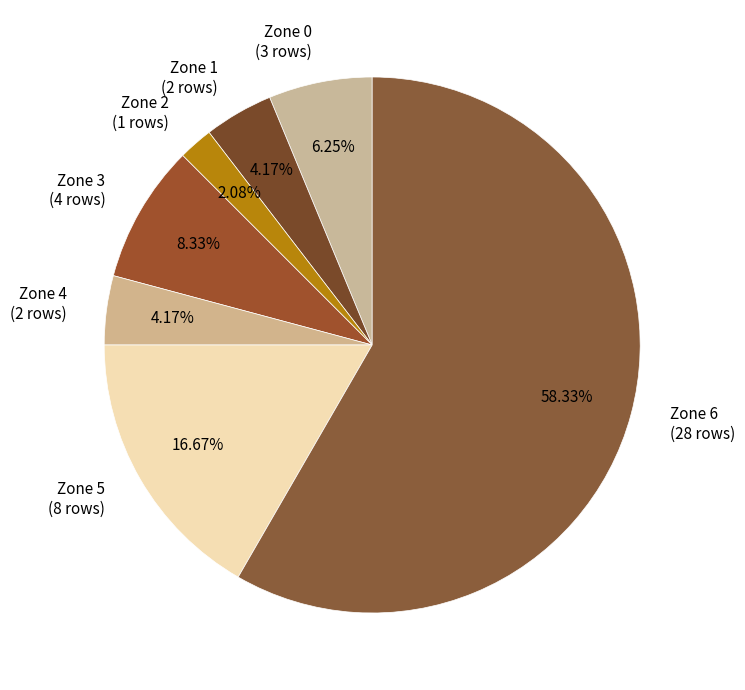

To the nearest percent, what percentage of the pie is Zone 6?

58%